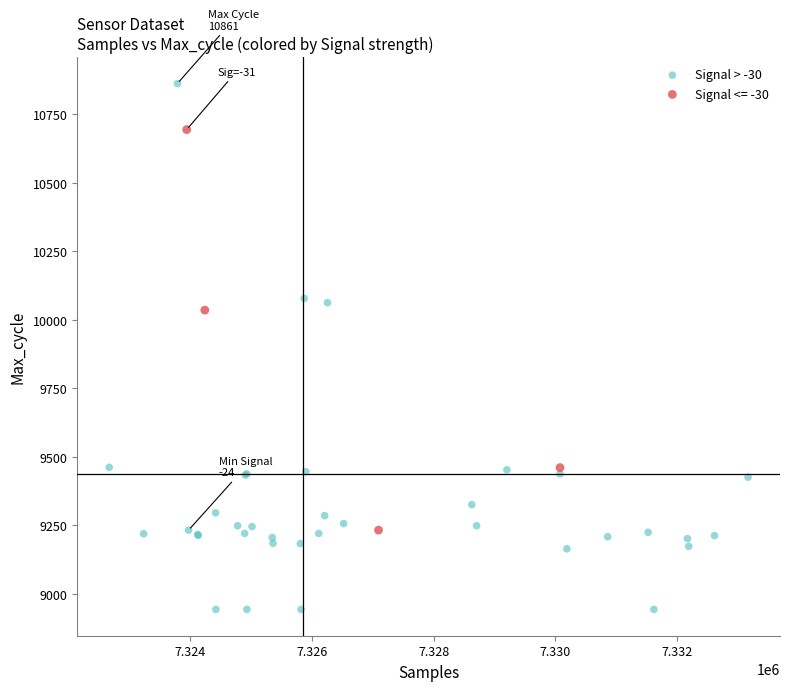

Which series has the largest Y range (max minus min)?

Signal > -30